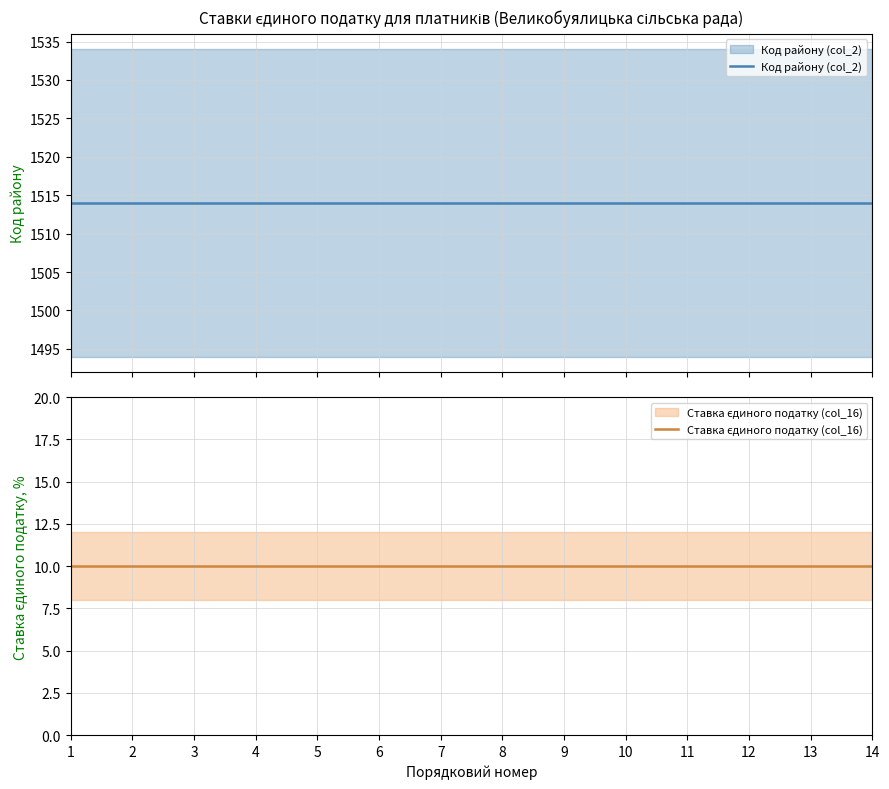

List the series in order of their overall mean, highest first.

Код району (col_2), Ставка єдиного податку (col_16)